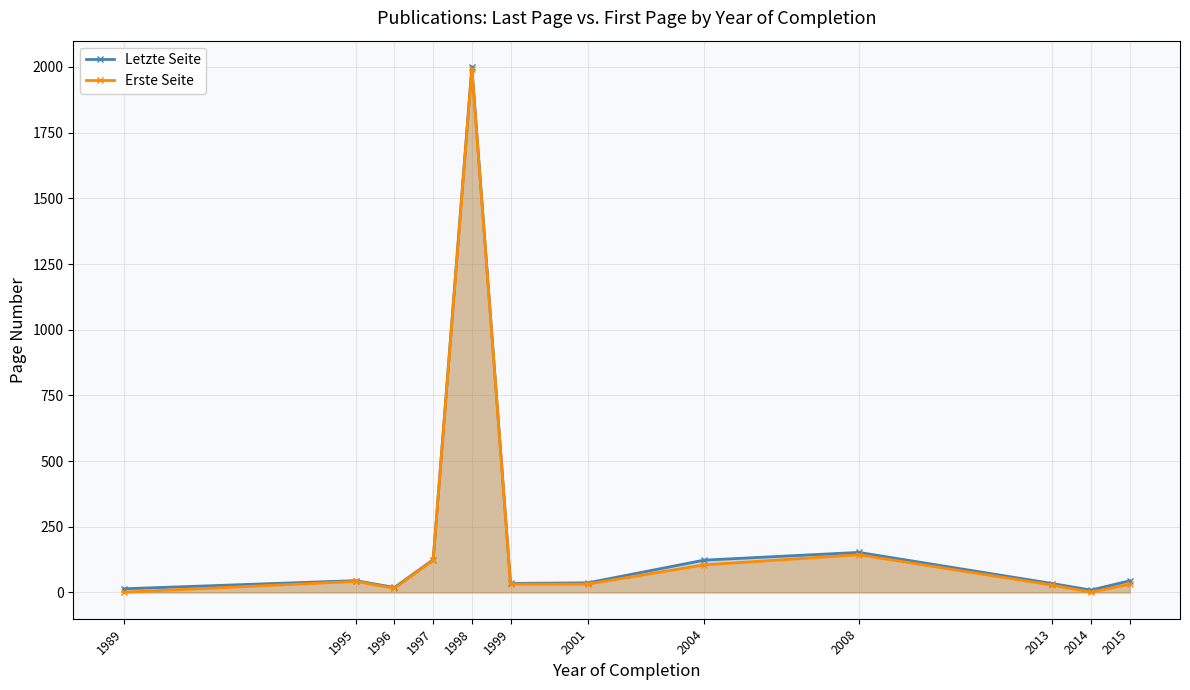

At how many categories does at least one series exceed 1103?

1